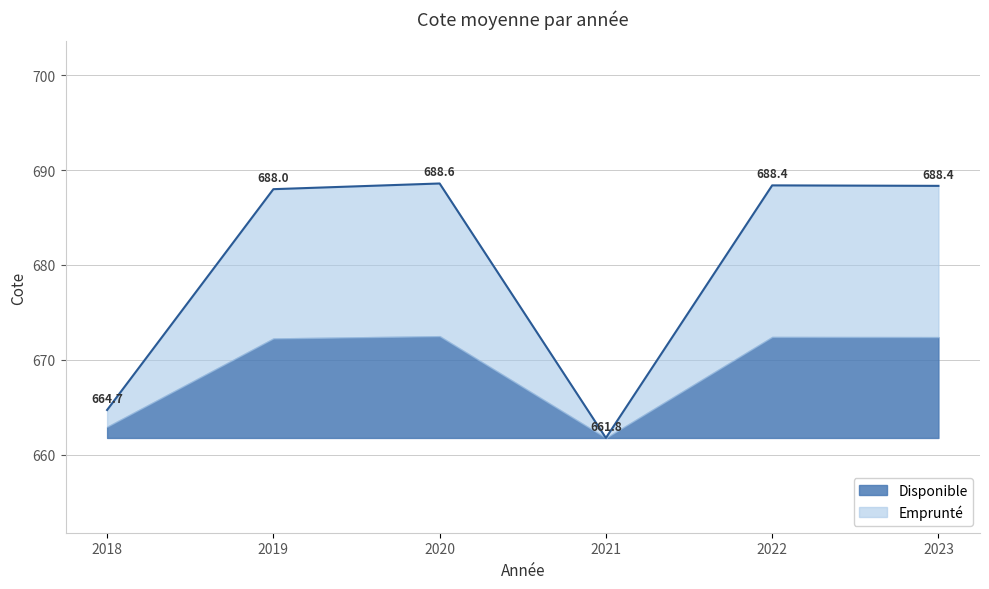

The chart shows a value of 444.8 at 2018. True or false?

False